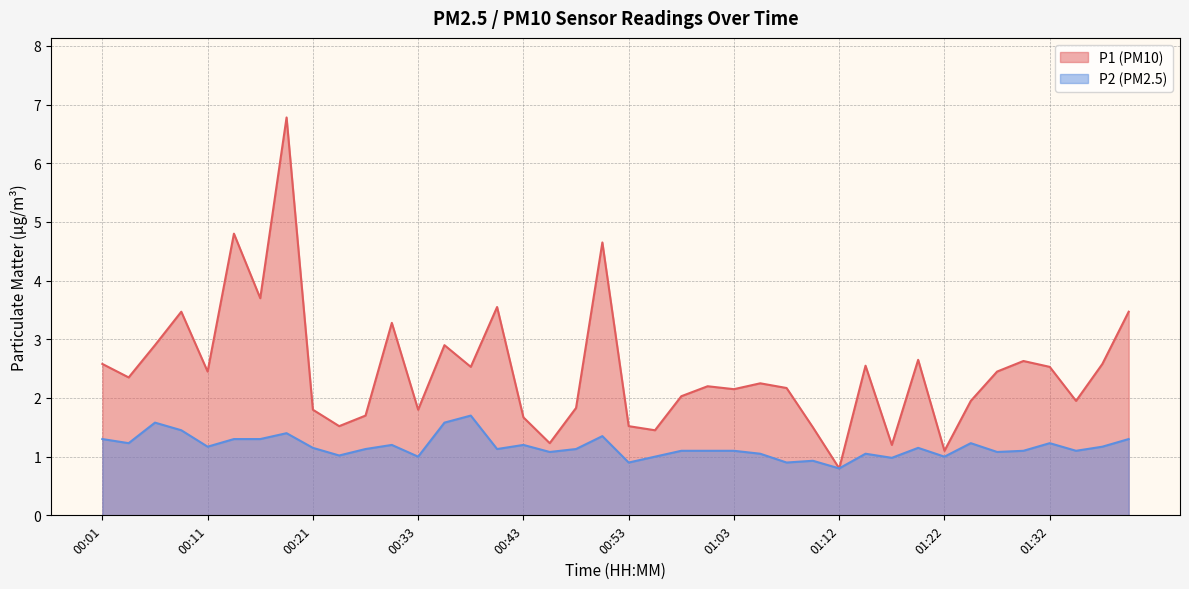

What position from the right is 01:22?

8